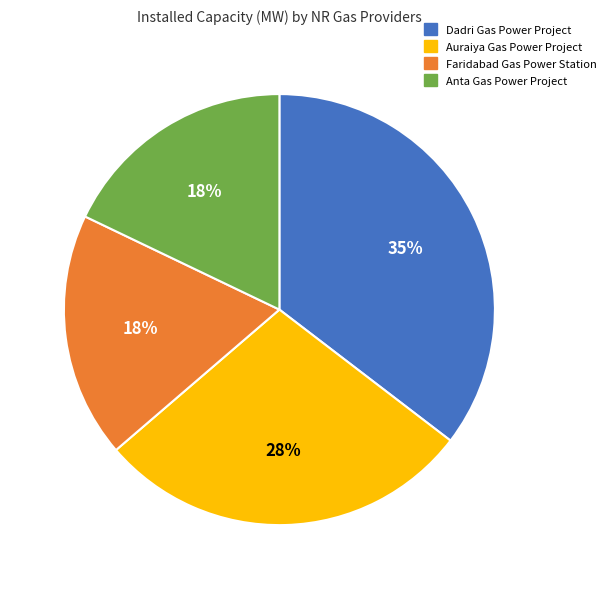

To the nearest percent, what is the average slice percentage?

25%